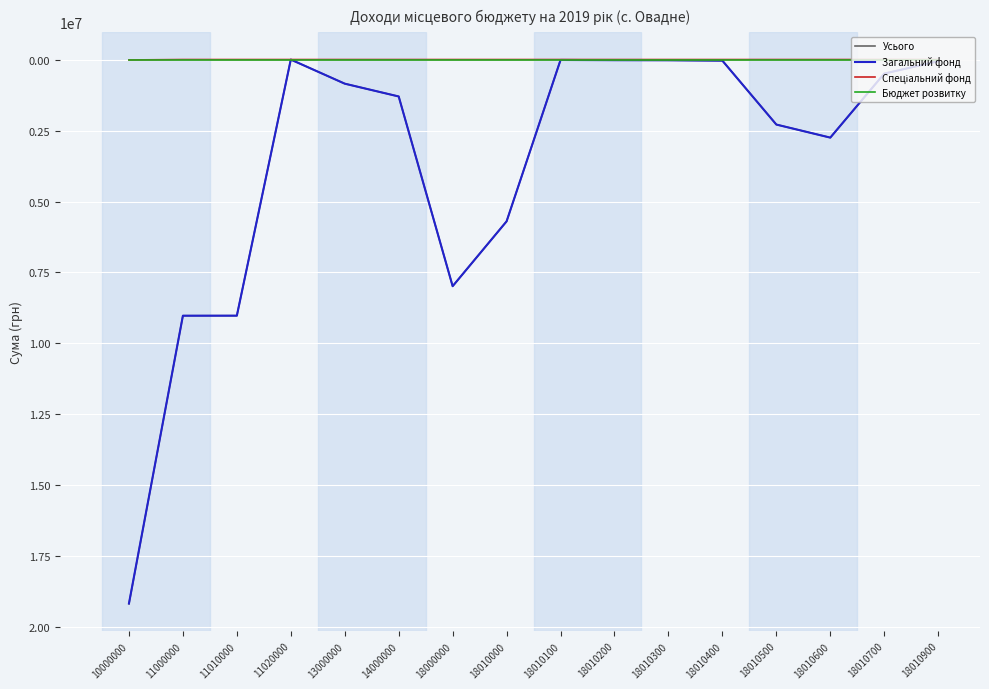

What is the highest value of the Усього series?

19171000